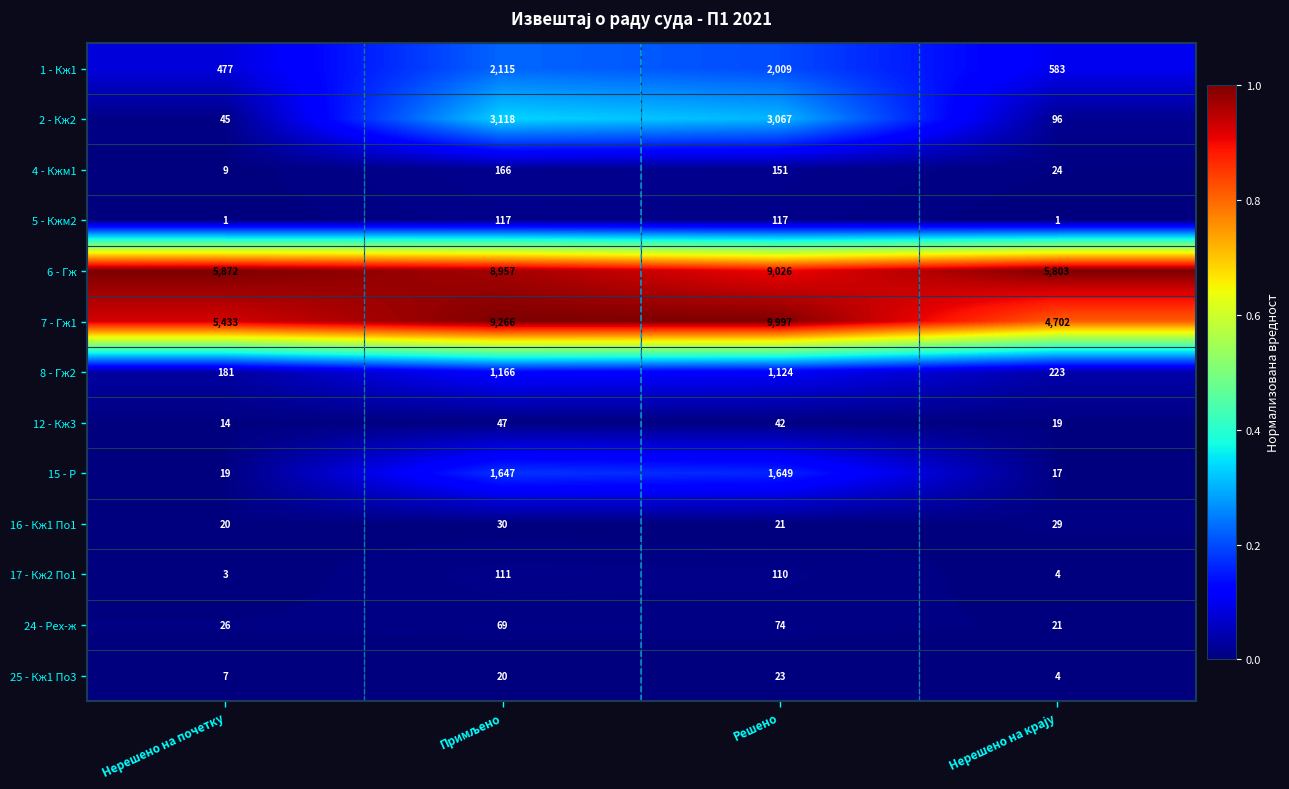

Is it true that 17 - Кж2 По1 equals 26 at Решено?

False